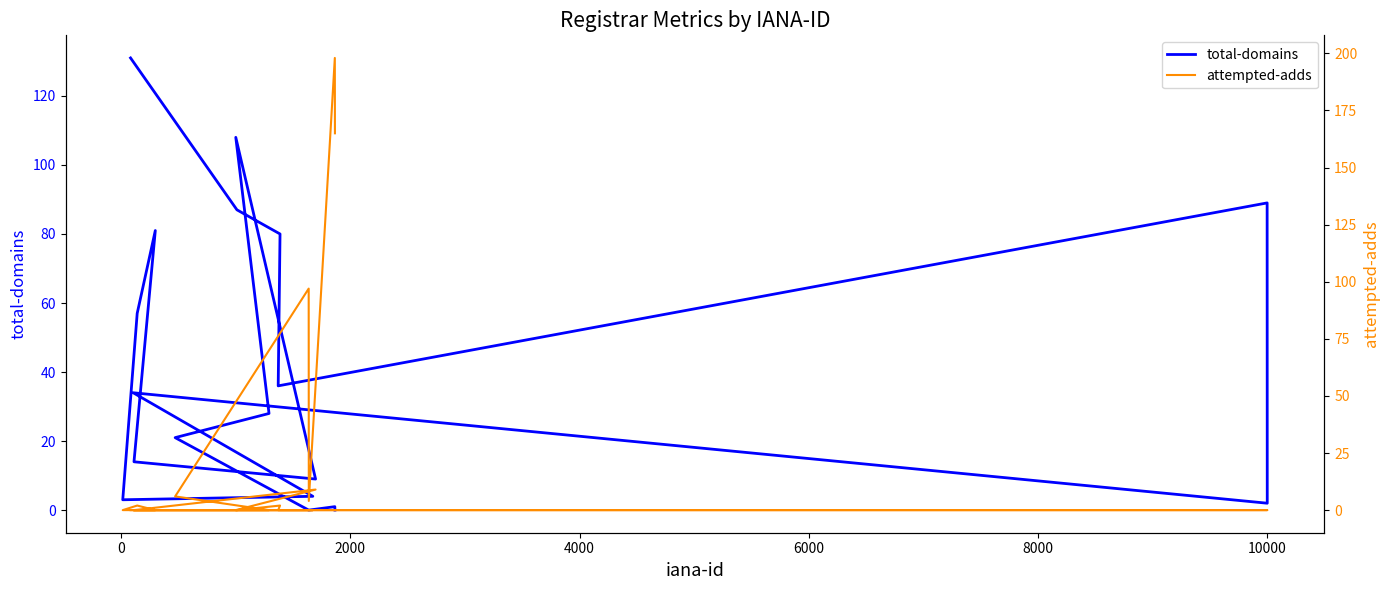

How many intersections are there between total-domains and attempted-adds?

1